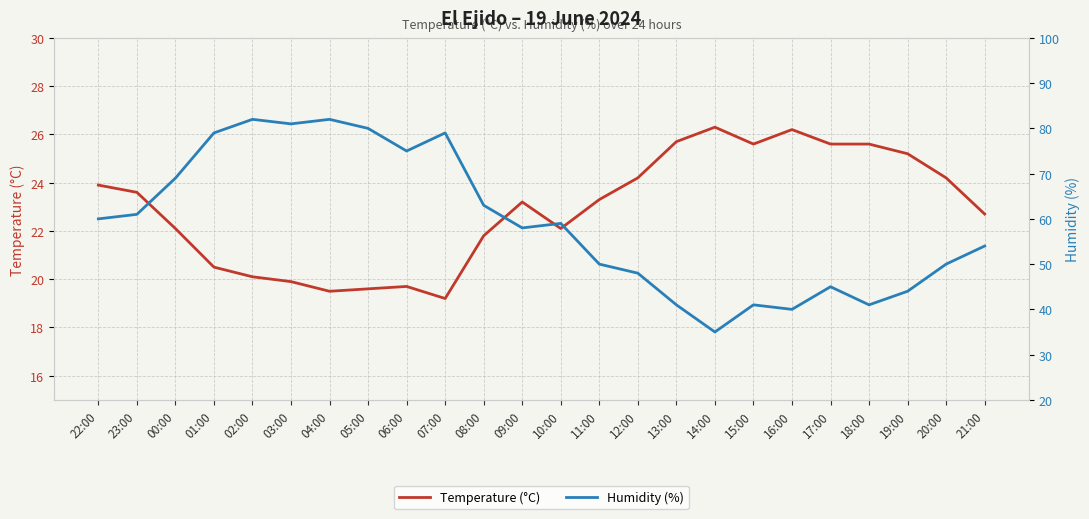

Reading left to right, what are all the values shown in this chart?

Temperature (°C): 22:00=23.9	23:00=23.6	00:00=22.1	01:00=20.5	02:00=20.1	03:00=19.9	04:00=19.5	05:00=19.6	06:00=19.7	07:00=19.2	08:00=21.8	09:00=23.2	10:00=22.1	11:00=23.3	12:00=24.2	13:00=25.7	14:00=26.3	15:00=25.6	16:00=26.2	17:00=25.6	18:00=25.6	19:00=25.2	20:00=24.2	21:00=22.7
Humidity (%): 22:00=60.0	23:00=61.0	00:00=69.0	01:00=79.0	02:00=82.0	03:00=81.0	04:00=82.0	05:00=80.0	06:00=75.0	07:00=79.0	08:00=63.0	09:00=58.0	10:00=59.0	11:00=50.0	12:00=48.0	13:00=41.0	14:00=35.0	15:00=41.0	16:00=40.0	17:00=45.0	18:00=41.0	19:00=44.0	20:00=50.0	21:00=54.0